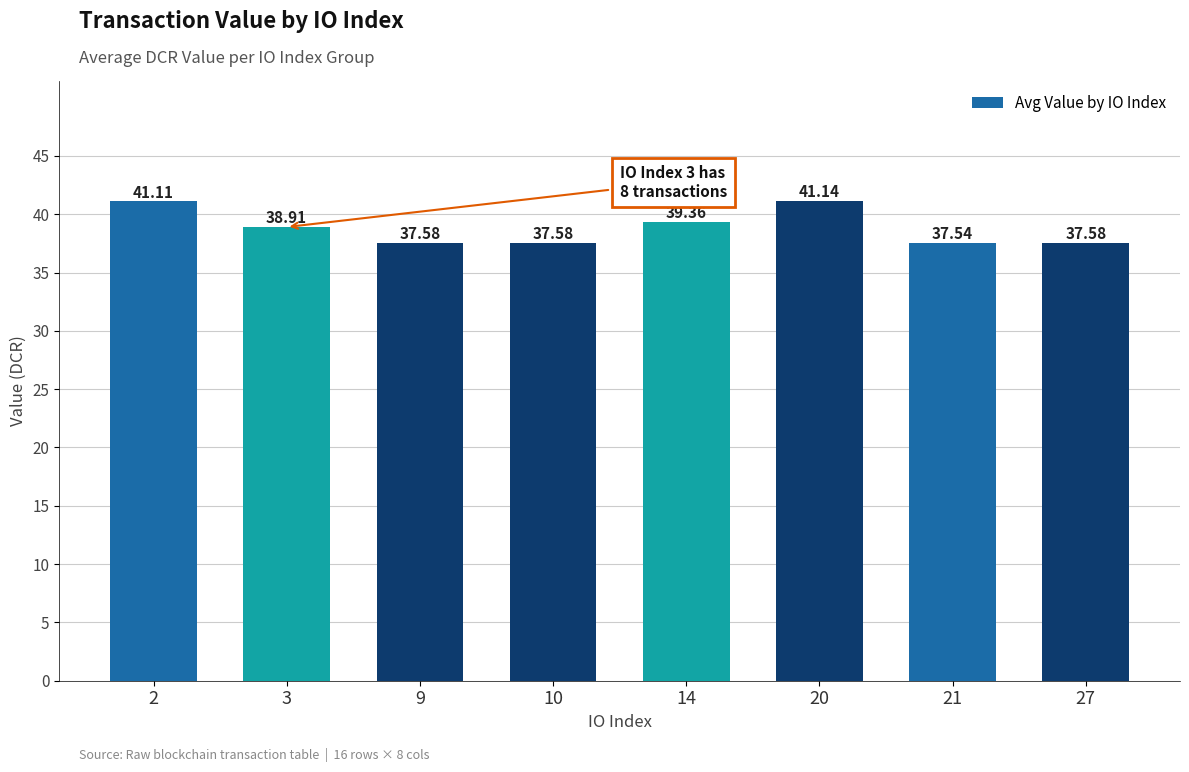

Between 3 and 27, which is larger?

3